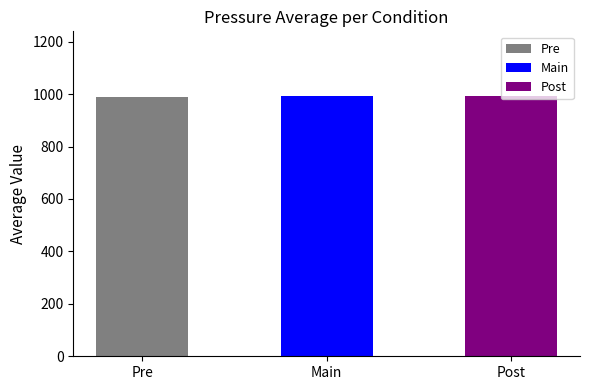

The value at Main is 991.4. True or false?

True